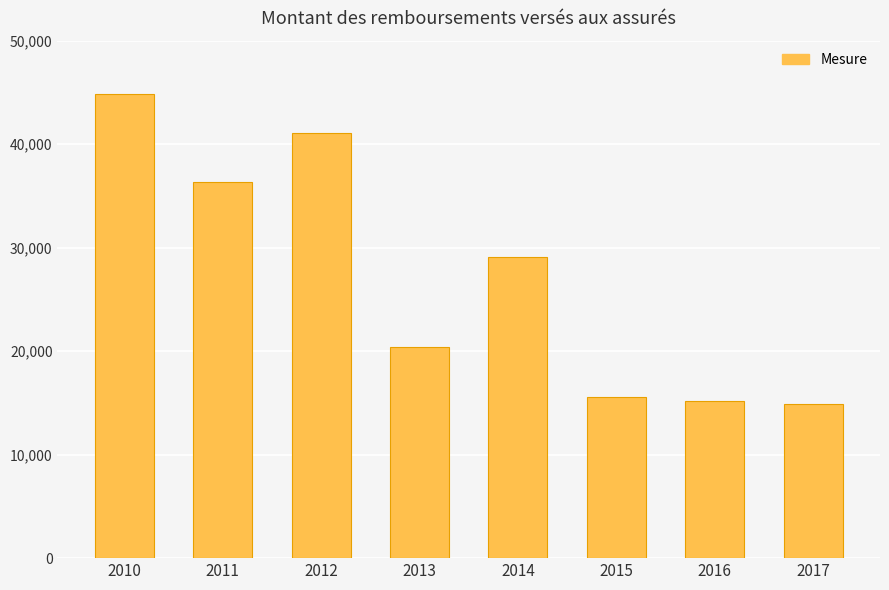

Reading right to left, extract all data points from this chart.

14894	15146	15532	29053	20395	41078	36357	44890